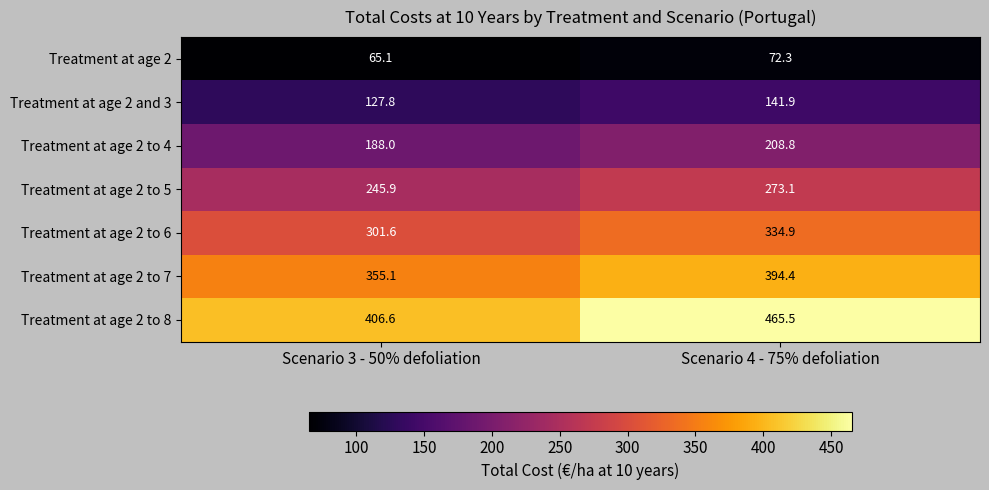

Reading left to right, list all the values displayed in this chart.

Treatment at age 2: Scenario 3 - 50% defoliation=65.1	Scenario 4 - 75% defoliation=72.3
Treatment at age 2 and 3: Scenario 3 - 50% defoliation=127.8	Scenario 4 - 75% defoliation=141.9
Treatment at age 2 to 4: Scenario 3 - 50% defoliation=188.0	Scenario 4 - 75% defoliation=208.8
Treatment at age 2 to 5: Scenario 3 - 50% defoliation=245.9	Scenario 4 - 75% defoliation=273.1
Treatment at age 2 to 6: Scenario 3 - 50% defoliation=301.6	Scenario 4 - 75% defoliation=334.9
Treatment at age 2 to 7: Scenario 3 - 50% defoliation=355.1	Scenario 4 - 75% defoliation=394.4
Treatment at age 2 to 8: Scenario 3 - 50% defoliation=406.6	Scenario 4 - 75% defoliation=465.5